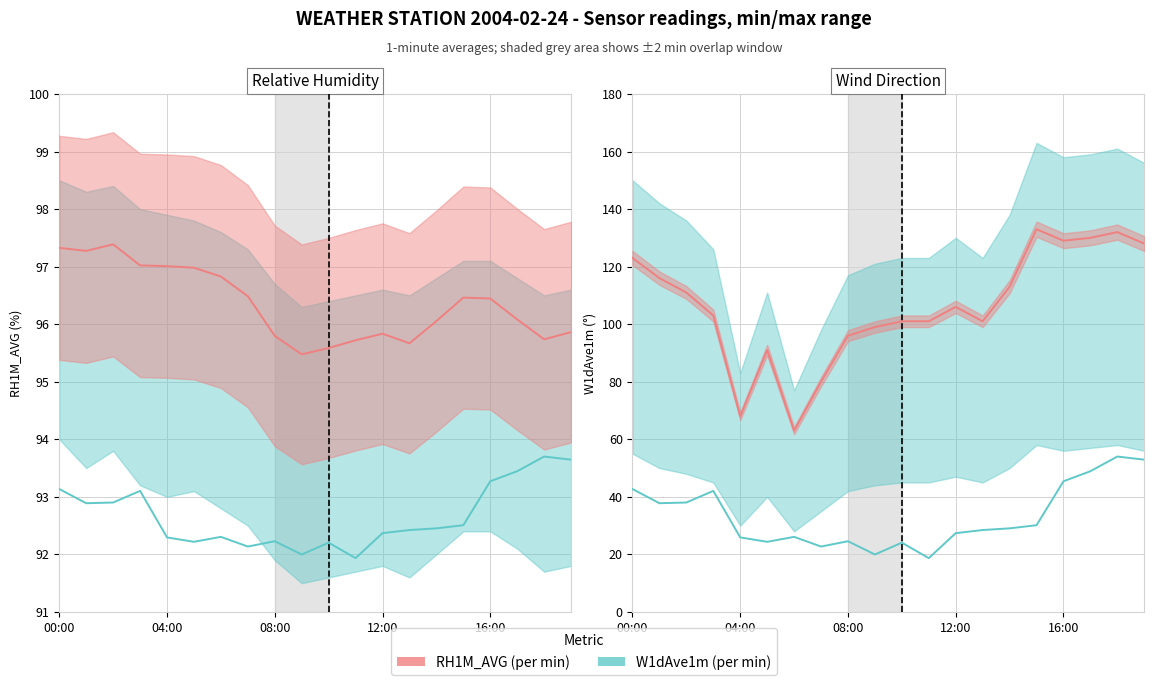

True or false: RH1M_AVG has a value of 95.8 at 12:00.

True